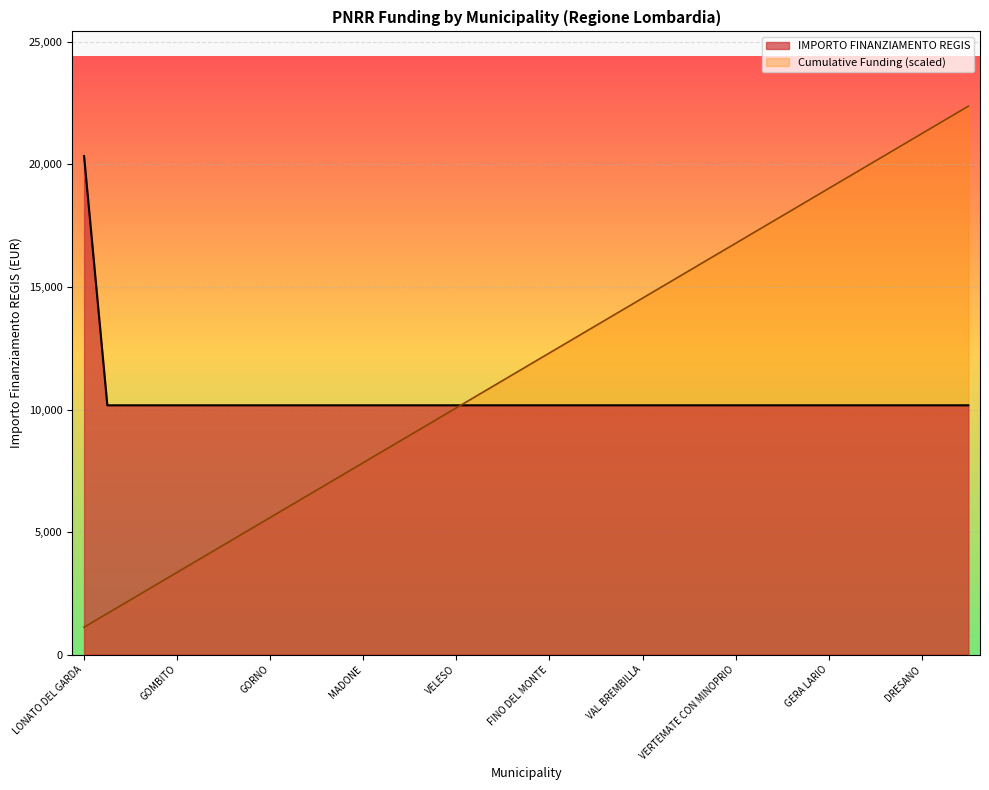

List the labels in order of value, largest first.

LONATO DEL GARDA, GEROLA ALTA, GARBAGNATE MONASTERO, GROPELLO CAIROLI, GOMBITO, GORNATE-OLONA, GAZZANIGA, FIESCO, GORNO, INTROBIO, CAPRALBA, BULGAROGRASSO, MADONE, CALVENZANO, COLLE BRIANZA, MEZZANINO, VELESO, FONTENO, CESANA BRIANZA, SUISIO, FINO DEL MONTE, PEGLIO, SCALDASOLE, MADIGNANO, VAL BREMBILLA, PEIA, ZINASCO, BELLAGIO, VERTEMATE CON MINOPRIO, RIPALTA ARPINA, ORIO LITTA, GOLFERENZO, GERA LARIO, GENIVOLTA, RANZANICO, GROMO, DRESANO, SORMANO, CASTIONE DELLA PRESOLANA